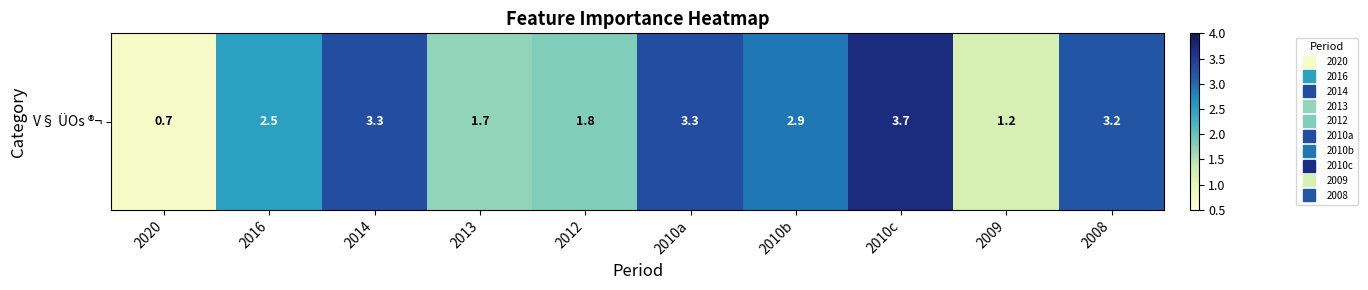

Reading left to right, extract all data points from this chart.

0.7	2.5	3.3	1.7	1.8	3.3	2.9	3.7	1.2	3.2